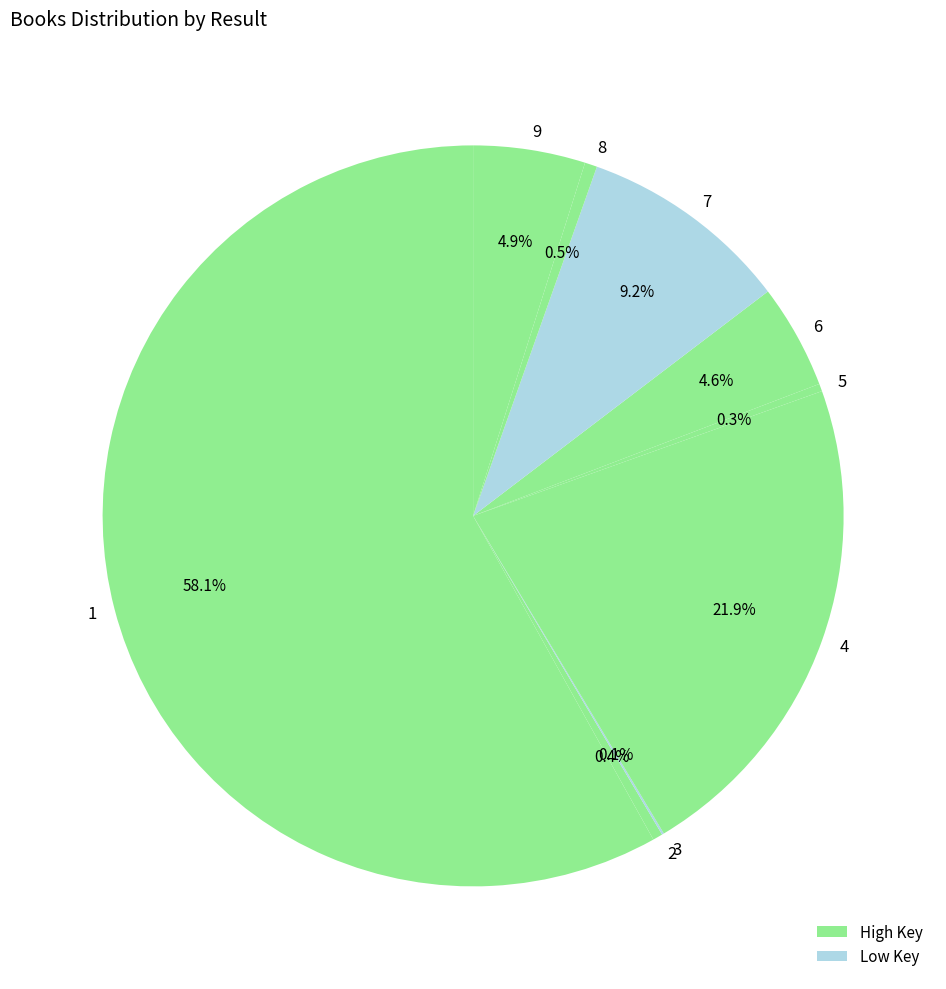

True or false: 5 accounts for 9% of the total.

False